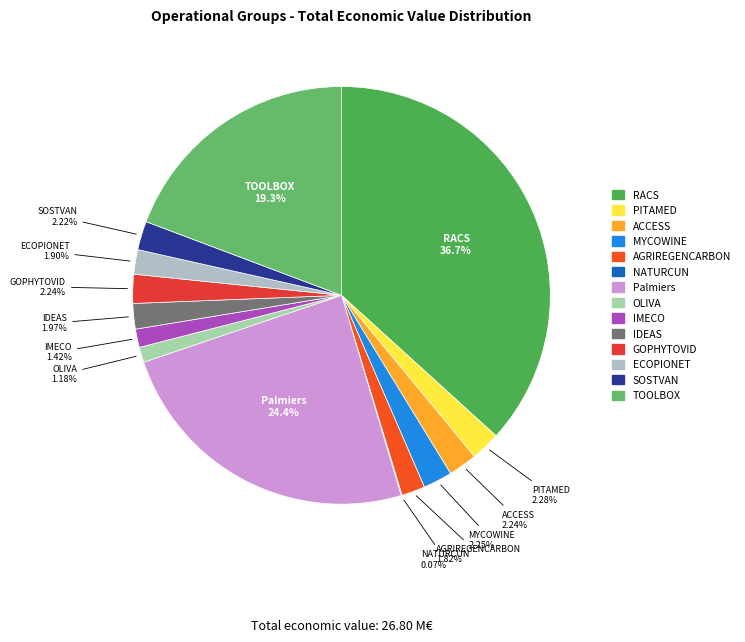

Approximately how many times larger is the value at GOPHYTOVID compared to MYCOWINE?

1.0